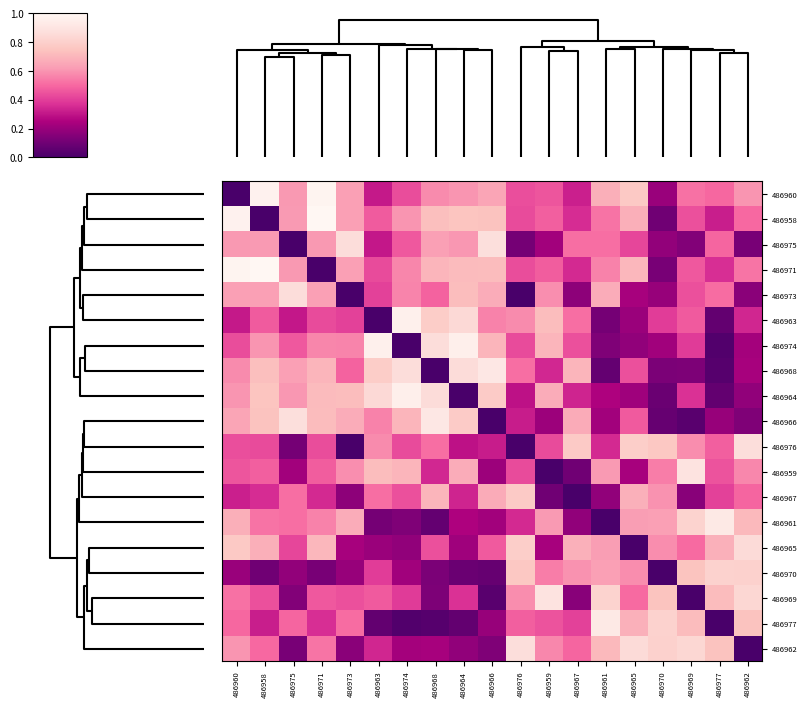

At how many categories does at least one series exceed 0?

19